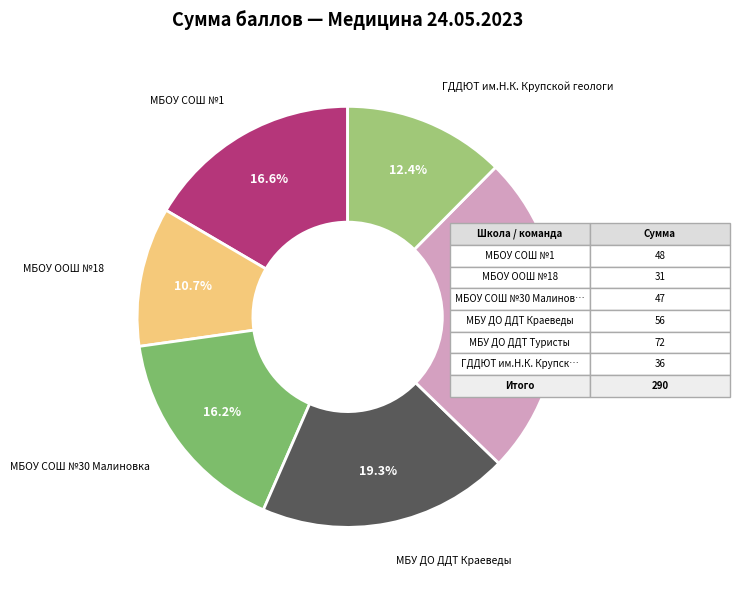

Which has a higher value, МБОУ ООШ №18 or МБУ ДО ДДТ Краеведы?

МБУ ДО ДДТ Краеведы